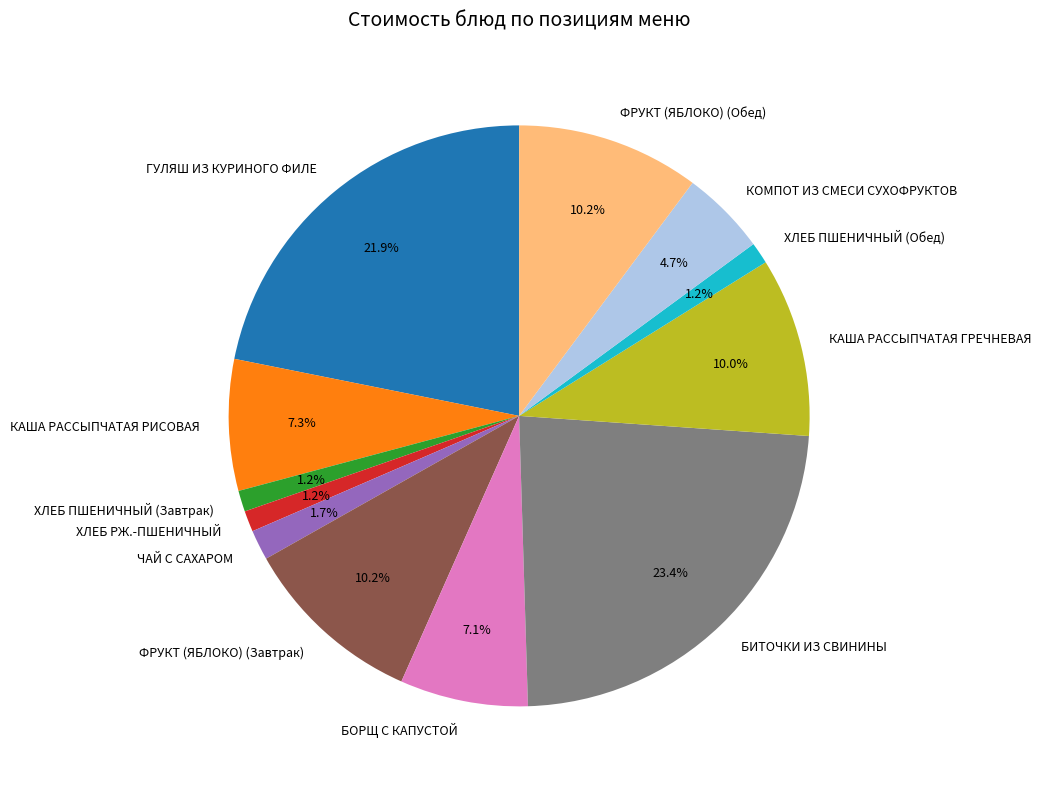

To the nearest percent, what is the difference between the largest and smallest slice percentages?

22%